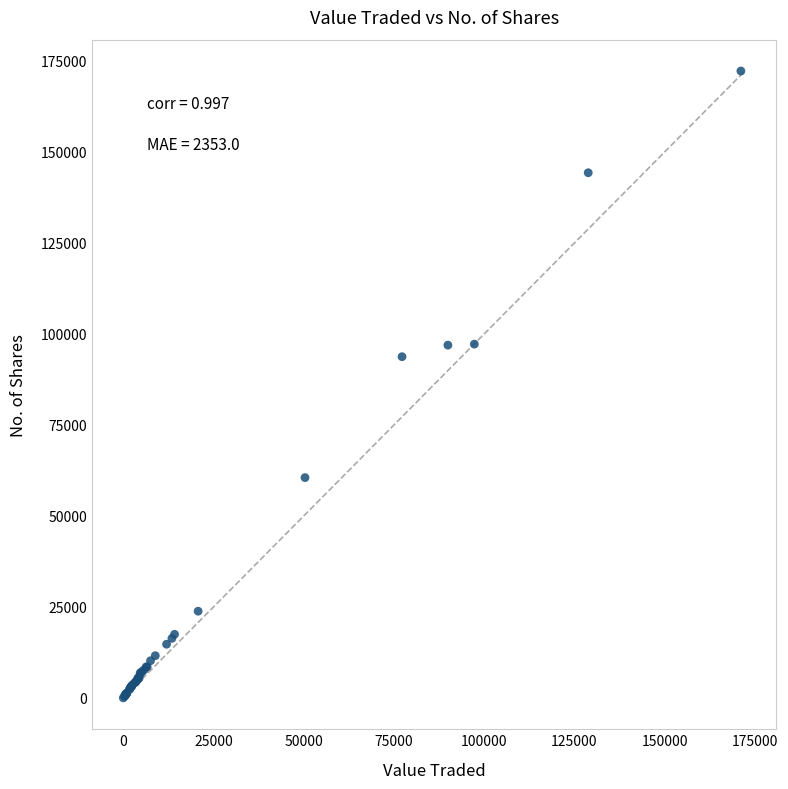

What Y value in the scatter plot is closest to 86129?

93755